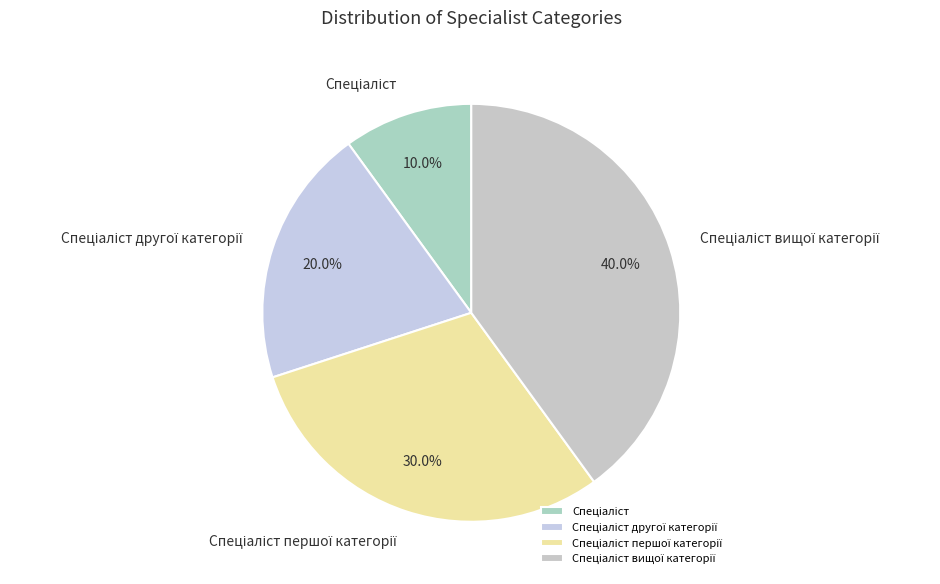

Is there any slice that represents more than half of the pie?

No